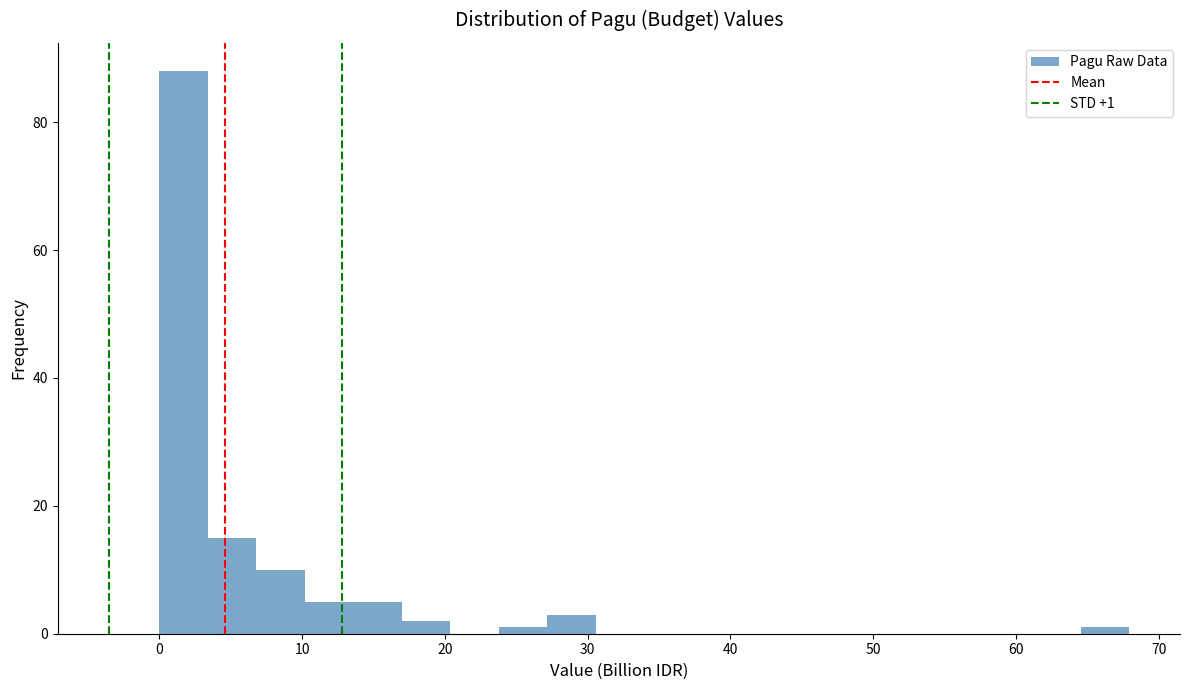

Read against the x-axis, roughly where is the centre of the tallest bar?

2